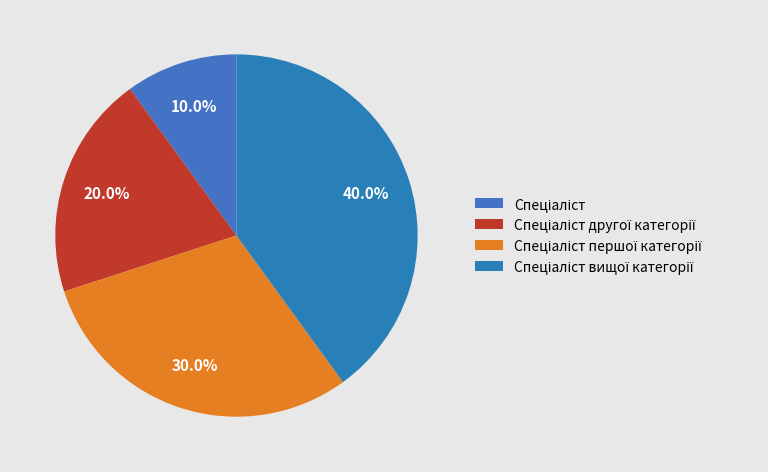

How many segments does this pie chart have?

4